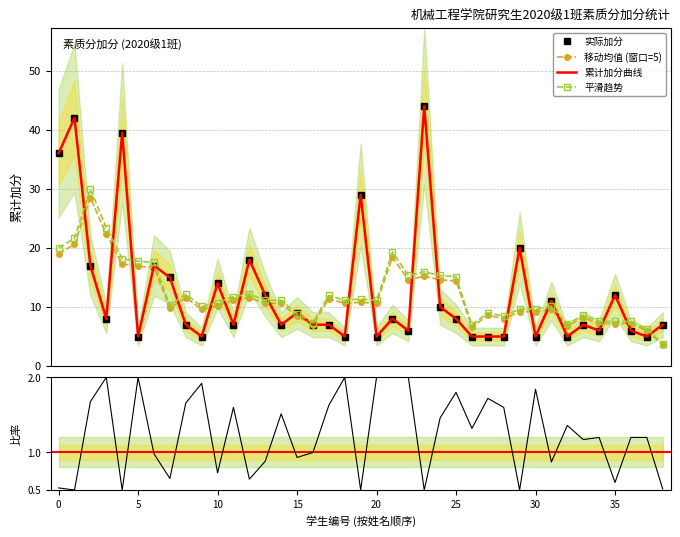

How many interior local valleys does the 移动均值 (窗口=5) series have?

9